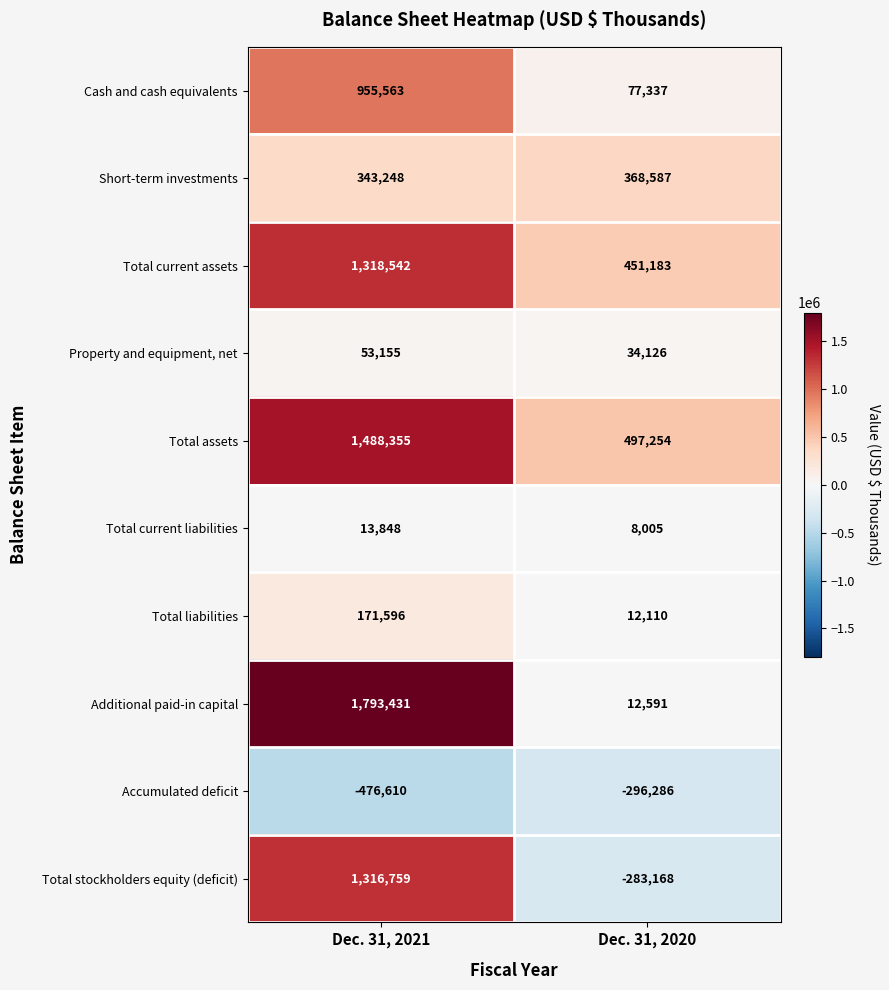

What is the difference between the Total assets values at Dec. 31, 2021 and Dec. 31, 2020?

991101